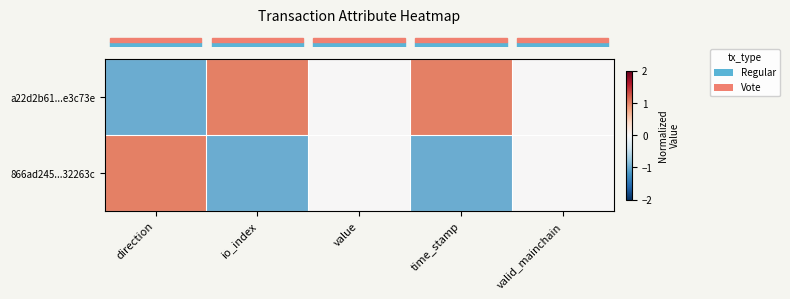

Between direction and time_stamp, which series saw the biggest shift?

row_0